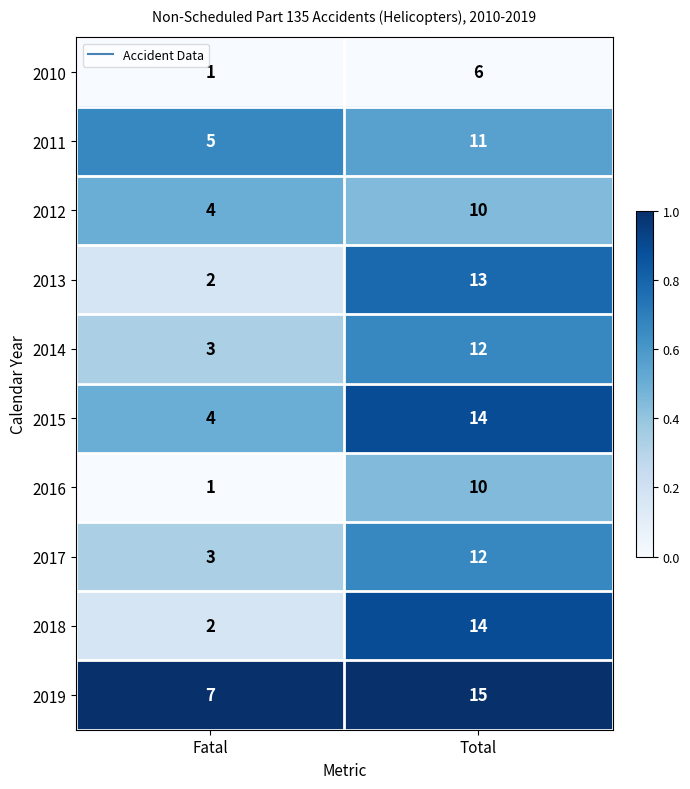

What is the highest value of the 2013 series?

13